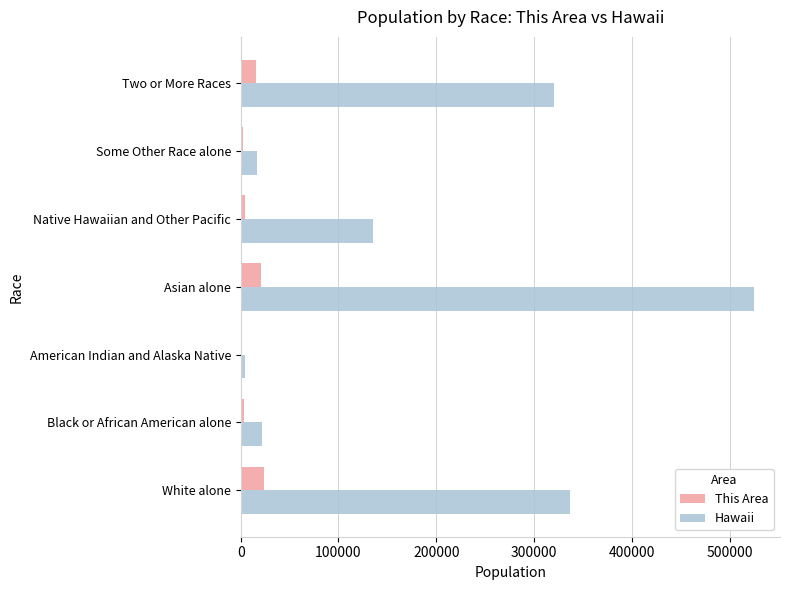

What is the sum of all This Area values?

70929